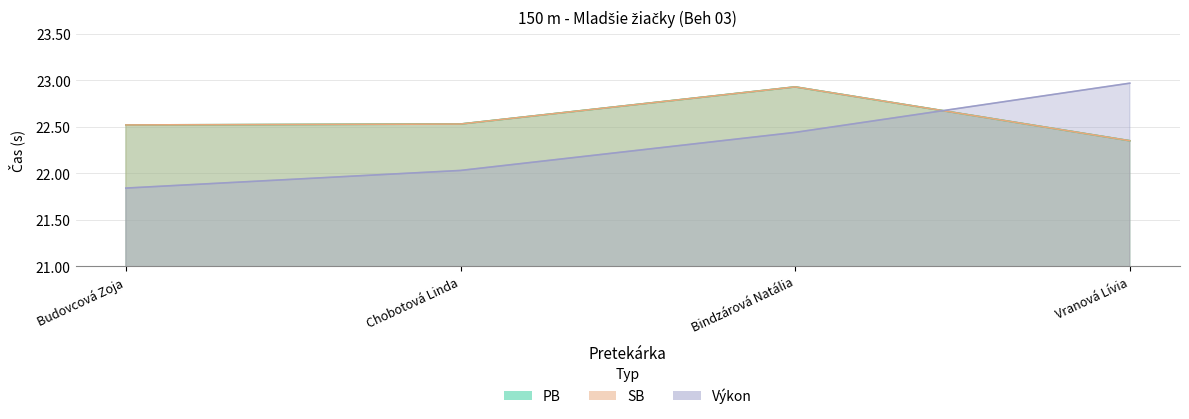

Between Bindzárová Natália and Vranová Lívia, which series saw the biggest shift?

PB